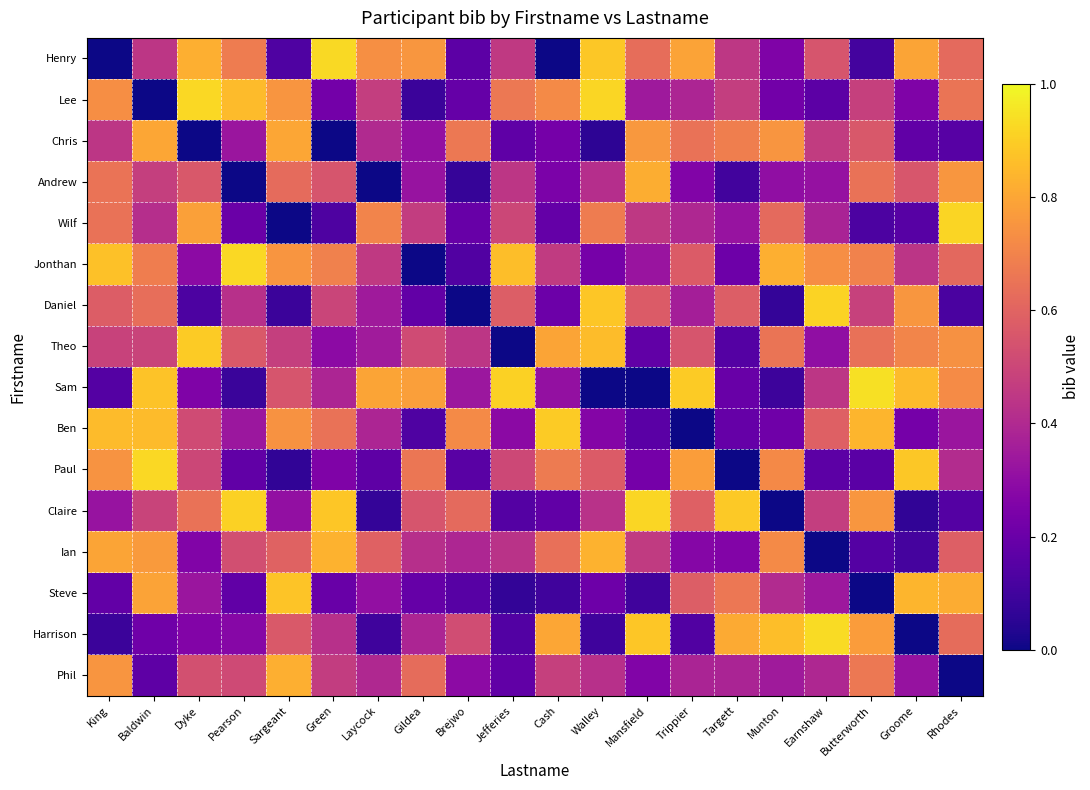

Reading left to right, extract all data points from this chart.

Henry: King=0.0	Baldwin=0.4	Dyke=0.8	Pearson=0.7	Sargeant=0.1	Green=0.9	Laycock=0.7	Gildea=0.8	Brejwo=0.2	Jefferies=0.5	Cash=0.0	Walley=0.9	Mansfield=0.6	Trippier=0.8	Targett=0.4	Munton=0.3	Earnshaw=0.5	Butterworth=0.1	Groome=0.8	Rhodes=0.6
Lee: King=0.7	Baldwin=0.0	Dyke=0.9	Pearson=0.9	Sargeant=0.8	Green=0.2	Laycock=0.5	Gildea=0.1	Brejwo=0.2	Jefferies=0.7	Cash=0.7	Walley=0.9	Mansfield=0.3	Trippier=0.4	Targett=0.5	Munton=0.2	Earnshaw=0.2	Butterworth=0.5	Groome=0.3	Rhodes=0.7
Chris: King=0.4	Baldwin=0.8	Dyke=0.0	Pearson=0.3	Sargeant=0.8	Green=0.0	Laycock=0.4	Gildea=0.3	Brejwo=0.7	Jefferies=0.2	Cash=0.2	Walley=0.1	Mansfield=0.8	Trippier=0.6	Targett=0.7	Munton=0.8	Earnshaw=0.5	Butterworth=0.6	Groome=0.2	Rhodes=0.2
Andrew: King=0.7	Baldwin=0.5	Dyke=0.6	Pearson=0.0	Sargeant=0.6	Green=0.5	Laycock=0.0	Gildea=0.3	Brejwo=0.1	Jefferies=0.4	Cash=0.2	Walley=0.4	Mansfield=0.8	Trippier=0.3	Targett=0.1	Munton=0.3	Earnshaw=0.3	Butterworth=0.6	Groome=0.6	Rhodes=0.8
Wilf: King=0.6	Baldwin=0.4	Dyke=0.8	Pearson=0.2	Sargeant=0.0	Green=0.1	Laycock=0.7	Gildea=0.5	Brejwo=0.2	Jefferies=0.5	Cash=0.2	Walley=0.7	Mansfield=0.5	Trippier=0.4	Targett=0.3	Munton=0.6	Earnshaw=0.4	Butterworth=0.1	Groome=0.2	Rhodes=0.9
Jonthan: King=0.9	Baldwin=0.7	Dyke=0.3	Pearson=0.9	Sargeant=0.8	Green=0.7	Laycock=0.5	Gildea=0.0	Brejwo=0.1	Jefferies=0.9	Cash=0.5	Walley=0.2	Mansfield=0.3	Trippier=0.6	Targett=0.2	Munton=0.8	Earnshaw=0.7	Butterworth=0.7	Groome=0.4	Rhodes=0.6
Daniel: King=0.6	Baldwin=0.6	Dyke=0.1	Pearson=0.4	Sargeant=0.1	Green=0.5	Laycock=0.3	Gildea=0.2	Brejwo=0.0	Jefferies=0.6	Cash=0.2	Walley=0.9	Mansfield=0.6	Trippier=0.4	Targett=0.6	Munton=0.1	Earnshaw=0.9	Butterworth=0.5	Groome=0.8	Rhodes=0.1
Theo: King=0.5	Baldwin=0.5	Dyke=0.9	Pearson=0.6	Sargeant=0.5	Green=0.3	Laycock=0.3	Gildea=0.5	Brejwo=0.4	Jefferies=0.0	Cash=0.8	Walley=0.9	Mansfield=0.2	Trippier=0.5	Targett=0.1	Munton=0.7	Earnshaw=0.3	Butterworth=0.6	Groome=0.7	Rhodes=0.7
Sam: King=0.1	Baldwin=0.9	Dyke=0.3	Pearson=0.1	Sargeant=0.5	Green=0.4	Laycock=0.8	Gildea=0.8	Brejwo=0.3	Jefferies=0.9	Cash=0.3	Walley=0.0	Mansfield=0.0	Trippier=0.9	Targett=0.2	Munton=0.1	Earnshaw=0.4	Butterworth=0.9	Groome=0.9	Rhodes=0.7
Ben: King=0.9	Baldwin=0.9	Dyke=0.5	Pearson=0.3	Sargeant=0.7	Green=0.6	Laycock=0.4	Gildea=0.1	Brejwo=0.7	Jefferies=0.3	Cash=0.9	Walley=0.3	Mansfield=0.2	Trippier=0.0	Targett=0.2	Munton=0.2	Earnshaw=0.6	Butterworth=0.8	Groome=0.2	Rhodes=0.3
Paul: King=0.7	Baldwin=0.9	Dyke=0.5	Pearson=0.2	Sargeant=0.1	Green=0.3	Laycock=0.2	Gildea=0.7	Brejwo=0.2	Jefferies=0.5	Cash=0.7	Walley=0.6	Mansfield=0.2	Trippier=0.8	Targett=0.0	Munton=0.7	Earnshaw=0.2	Butterworth=0.2	Groome=0.9	Rhodes=0.4
Claire: King=0.3	Baldwin=0.5	Dyke=0.6	Pearson=0.9	Sargeant=0.3	Green=0.9	Laycock=0.1	Gildea=0.5	Brejwo=0.6	Jefferies=0.1	Cash=0.2	Walley=0.4	Mansfield=0.9	Trippier=0.6	Targett=0.9	Munton=0.0	Earnshaw=0.5	Butterworth=0.8	Groome=0.1	Rhodes=0.1
Ian: King=0.8	Baldwin=0.8	Dyke=0.3	Pearson=0.5	Sargeant=0.6	Green=0.8	Laycock=0.6	Gildea=0.4	Brejwo=0.4	Jefferies=0.4	Cash=0.6	Walley=0.8	Mansfield=0.5	Trippier=0.3	Targett=0.3	Munton=0.7	Earnshaw=0.0	Butterworth=0.1	Groome=0.1	Rhodes=0.6
Steve: King=0.2	Baldwin=0.8	Dyke=0.3	Pearson=0.2	Sargeant=0.9	Green=0.2	Laycock=0.3	Gildea=0.2	Brejwo=0.2	Jefferies=0.1	Cash=0.1	Walley=0.2	Mansfield=0.1	Trippier=0.6	Targett=0.7	Munton=0.4	Earnshaw=0.3	Butterworth=0.0	Groome=0.8	Rhodes=0.8
Harrison: King=0.1	Baldwin=0.2	Dyke=0.3	Pearson=0.3	Sargeant=0.6	Green=0.4	Laycock=0.1	Gildea=0.4	Brejwo=0.5	Jefferies=0.1	Cash=0.8	Walley=0.1	Mansfield=0.9	Trippier=0.1	Targett=0.8	Munton=0.9	Earnshaw=0.9	Butterworth=0.8	Groome=0.0	Rhodes=0.6
Phil: King=0.8	Baldwin=0.2	Dyke=0.5	Pearson=0.5	Sargeant=0.8	Green=0.5	Laycock=0.4	Gildea=0.6	Brejwo=0.3	Jefferies=0.2	Cash=0.5	Walley=0.4	Mansfield=0.3	Trippier=0.4	Targett=0.4	Munton=0.3	Earnshaw=0.4	Butterworth=0.7	Groome=0.3	Rhodes=0.0